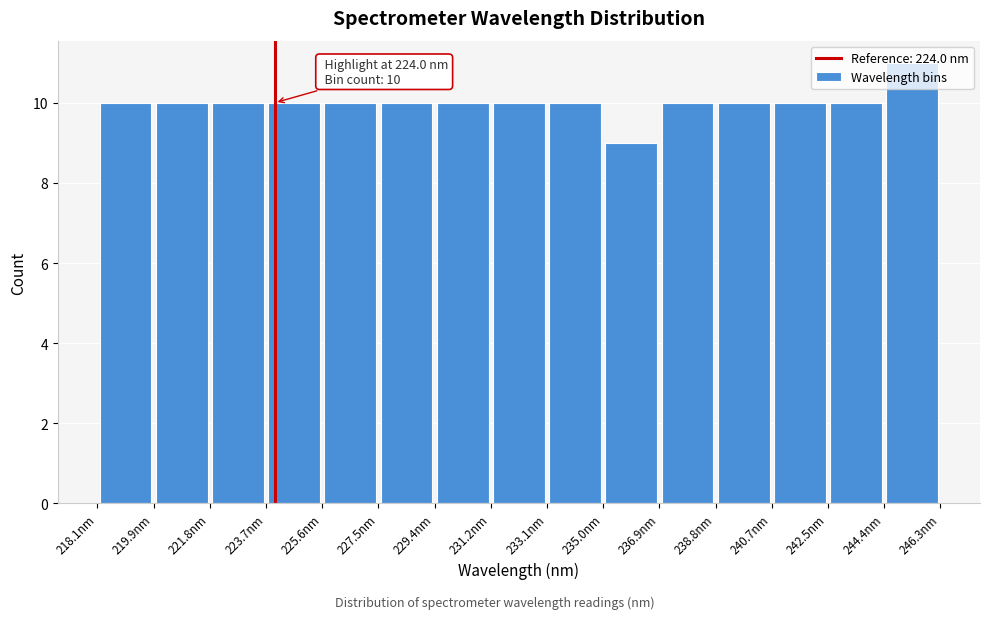

Over which range of the x-axis is the bar tallest?

244.4 to 246.4